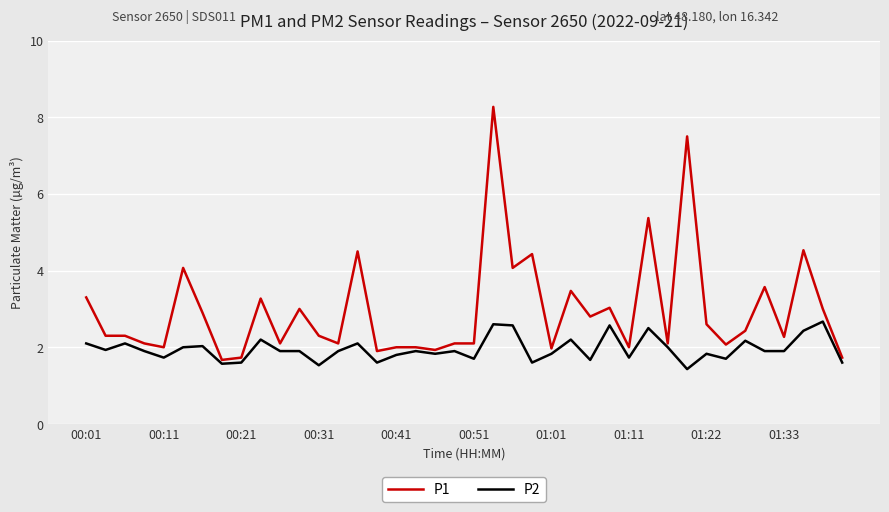

What is the maximum value shown in the chart?

8.3